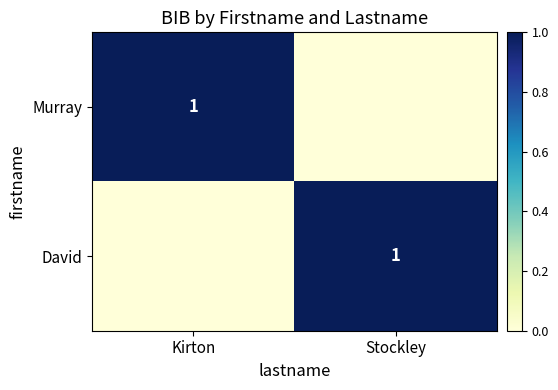

The David series shows 2 at Stockley. True or false?

False